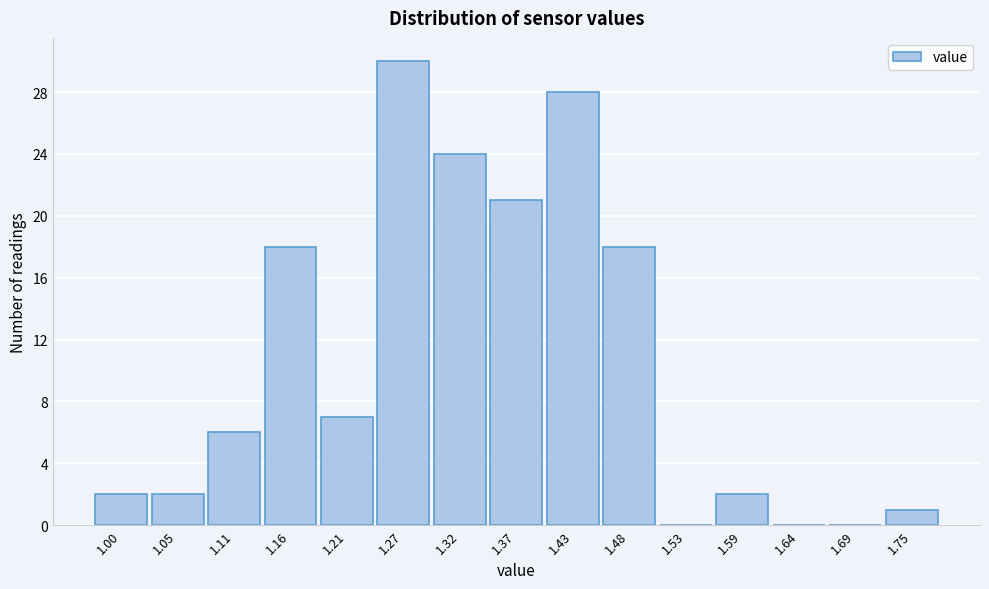

Reading right to left, extract all data points from this chart.

1.75=1	1.69=0	1.64=0	1.59=2	1.53=0	1.48=18	1.43=28	1.37=21	1.32=24	1.27=30	1.21=7	1.16=18	1.11=6	1.05=2	1.00=2